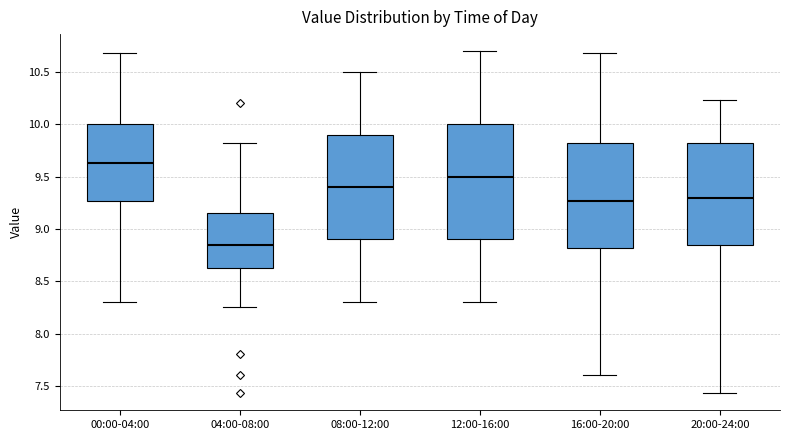

Reading left to right, read every box against the y-axis: the position of its median line, the range the box covers, and the ends of its whiskers. The values are not printed on the chart, so give them approximately, as read against the axis.

00:00-04:00: median 9.65, box 9.25 to 10.00, whiskers 8.30 to 10.70
04:00-08:00: median 8.85, box 8.65 to 9.15, whiskers 8.25 to 9.80
08:00-12:00: median 9.40, box 8.90 to 9.90, whiskers 8.30 to 10.50
12:00-16:00: median 9.50, box 8.90 to 10.00, whiskers 8.30 to 10.70
16:00-20:00: median 9.25, box 8.80 to 9.80, whiskers 7.60 to 10.70
20:00-24:00: median 9.30, box 8.85 to 9.80, whiskers 7.45 to 10.25